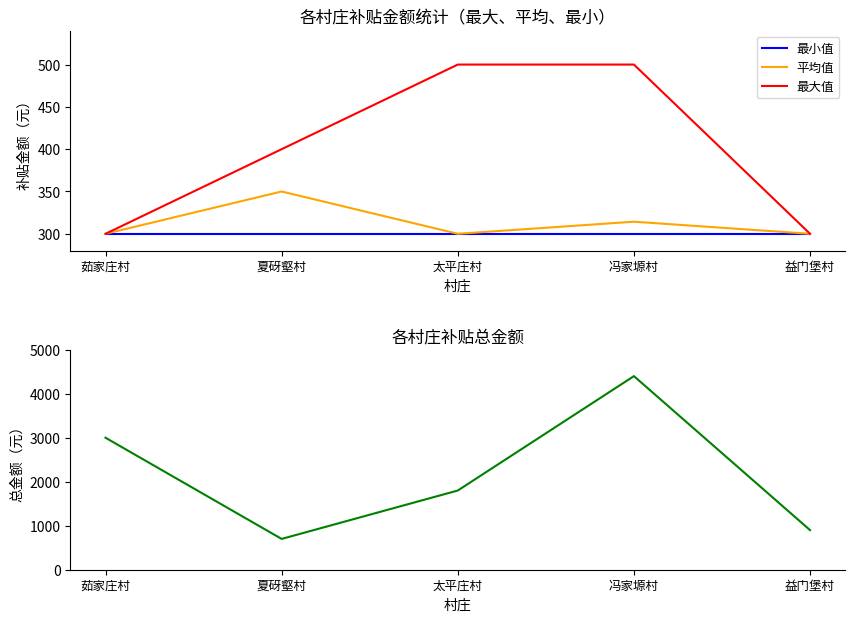

Is this an area chart (filled region under the line)?

No